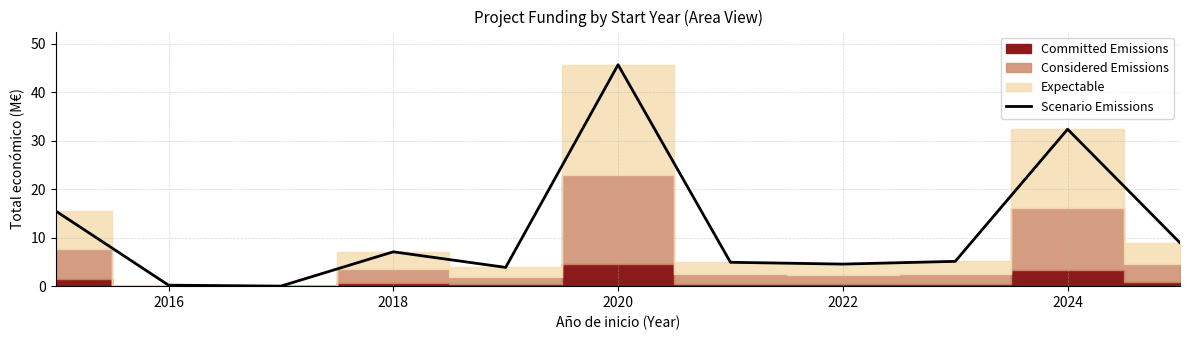

How many interior local peaks (higher than both neighbors) does the data have?

3